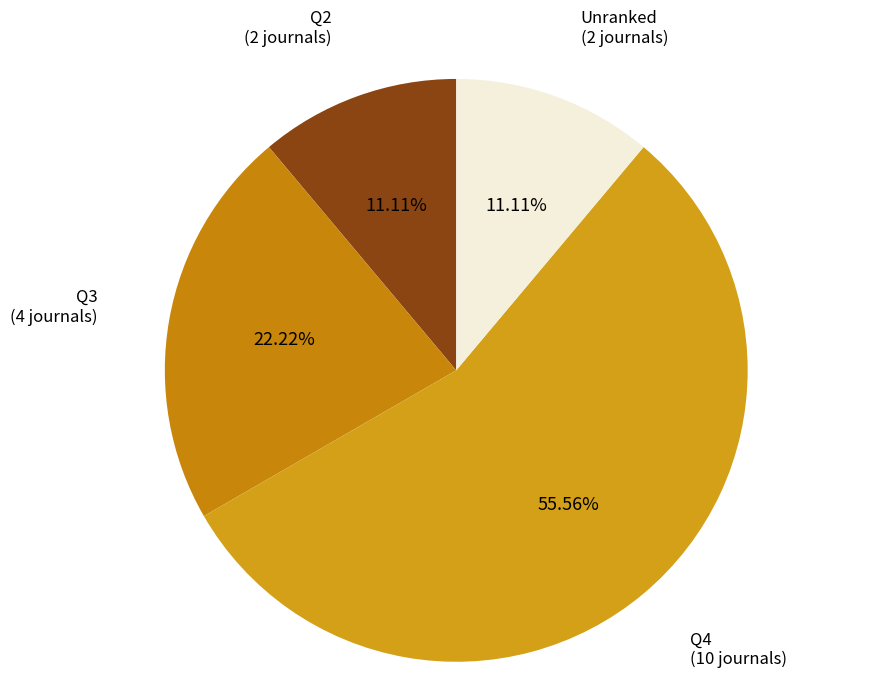

To the nearest percent, what is the average slice percentage?

25%